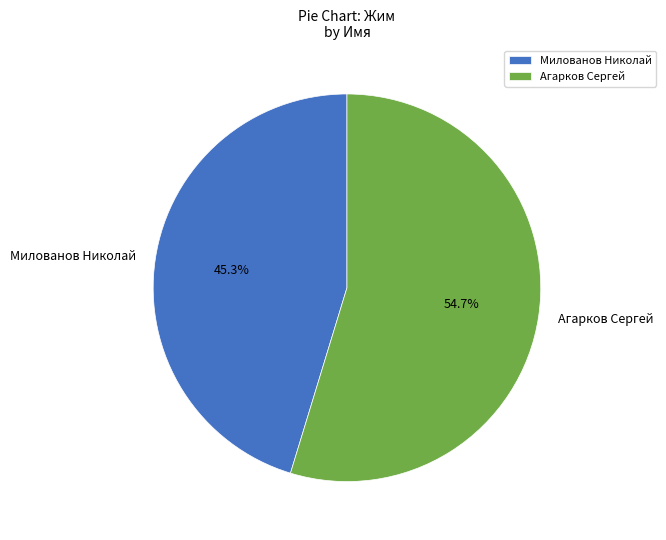

Is it true that Агарков Сергей is 47% of the pie?

False